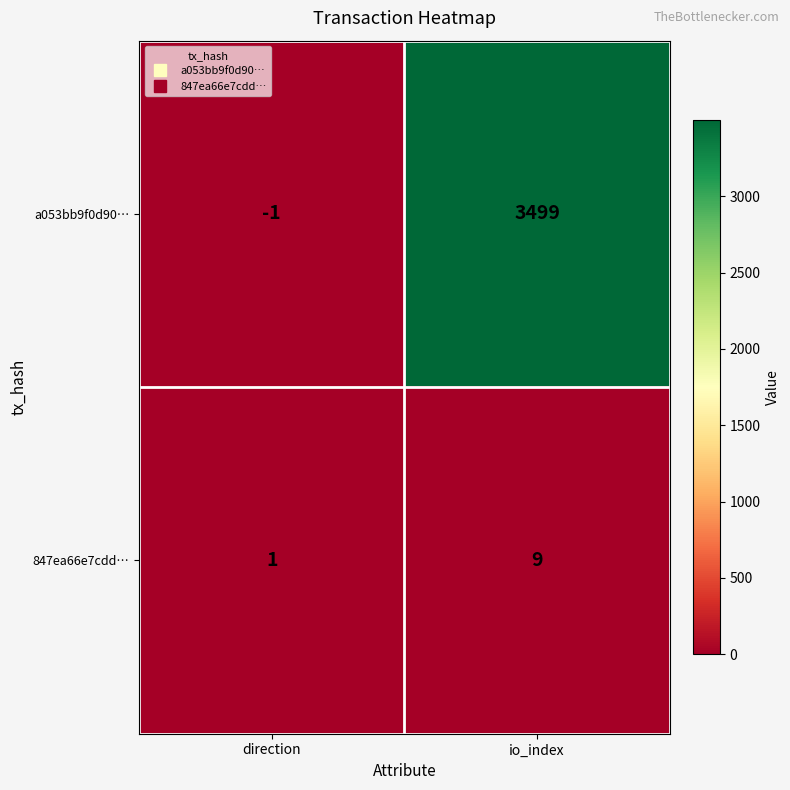

What is the difference between the a053bb9f0d90… values at io_index and direction?

3500